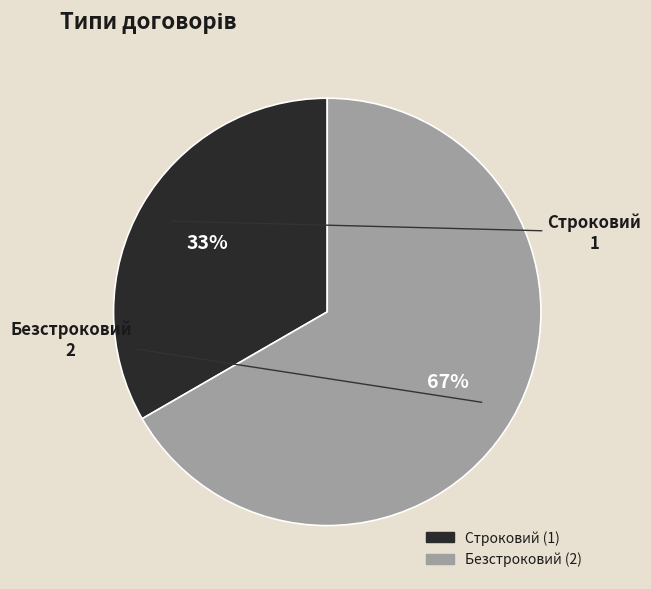

Count the number of slices in the pie.

2